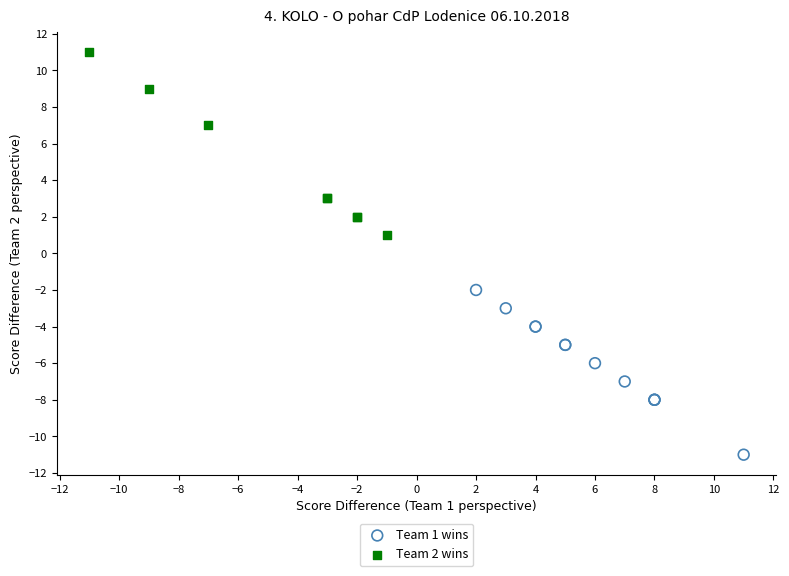

Which series has the widest spread of Y values?

Team 2 wins